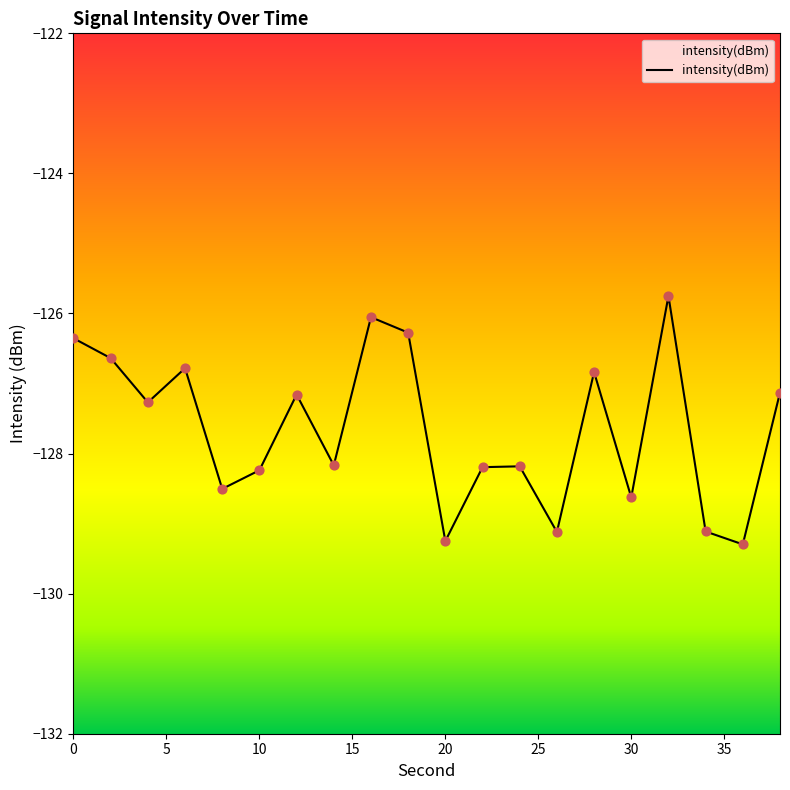

Between 12 and 6, which is larger?

6